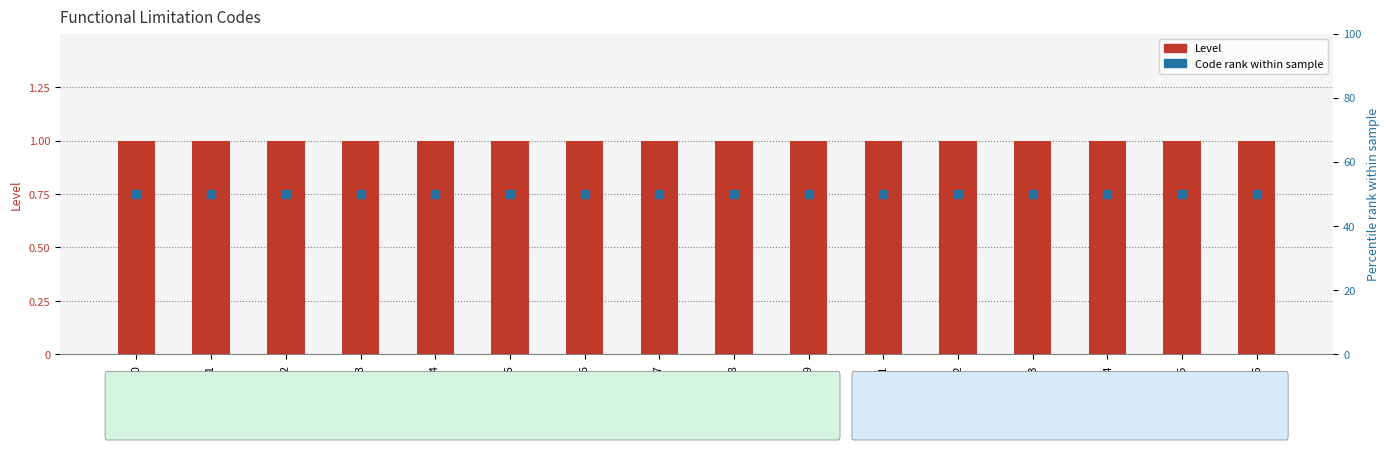

Which series reaches the maximum Y coordinate?

Code rank within sample